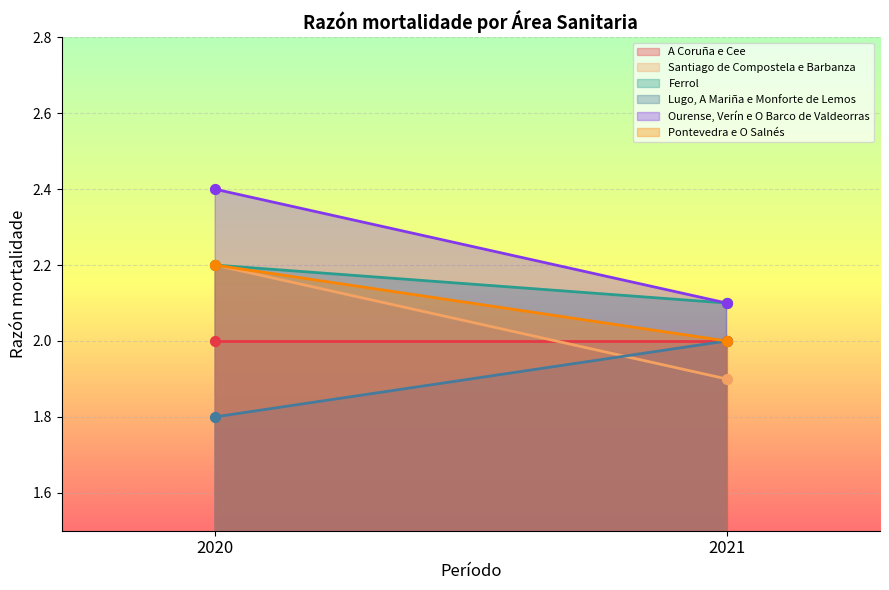

Which series has the largest total across all categories?

Ourense, Verín e O Barco de Valdeorras